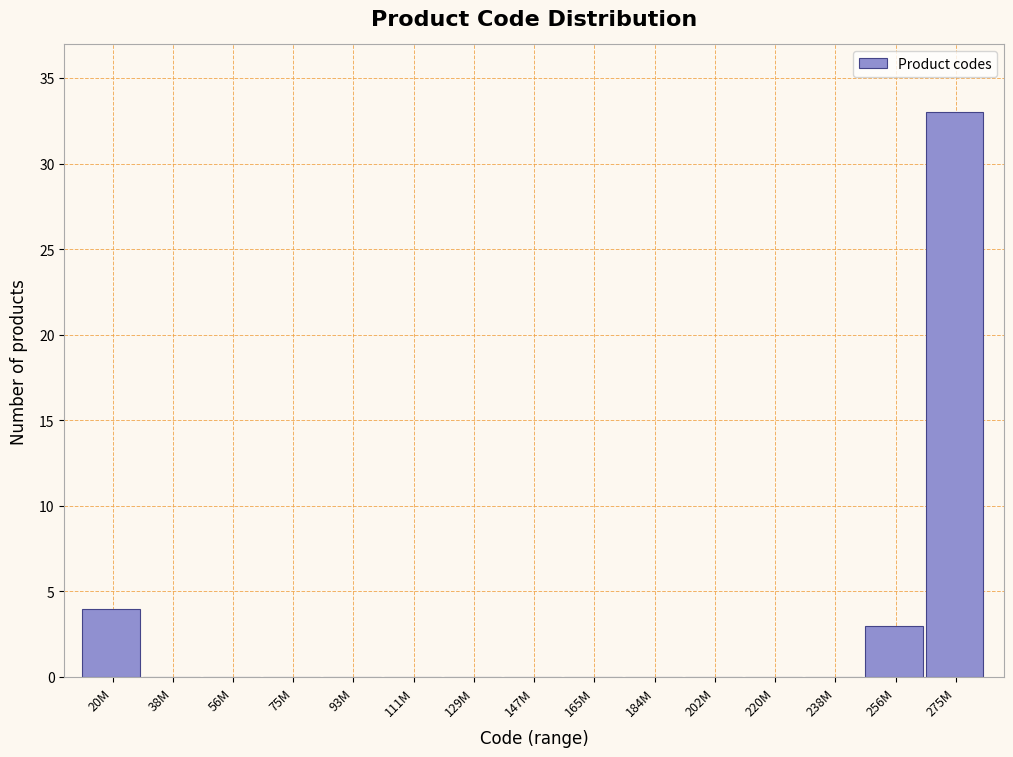

Reading right to left, list all the values displayed in this chart.

275M=33	256M=3	238M=0	220M=0	202M=0	184M=0	165M=0	147M=0	129M=0	111M=0	93M=0	75M=0	56M=0	38M=0	20M=4